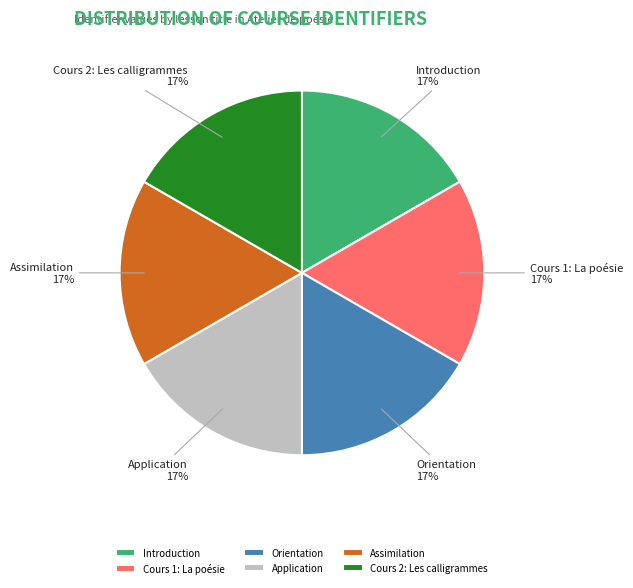

Is there a majority slice in this chart?

No